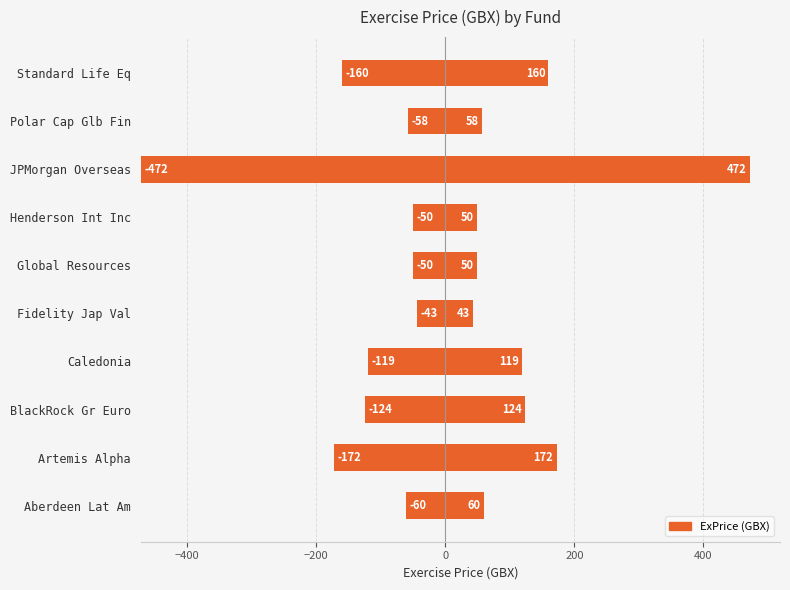

How many bars are there in total?

10